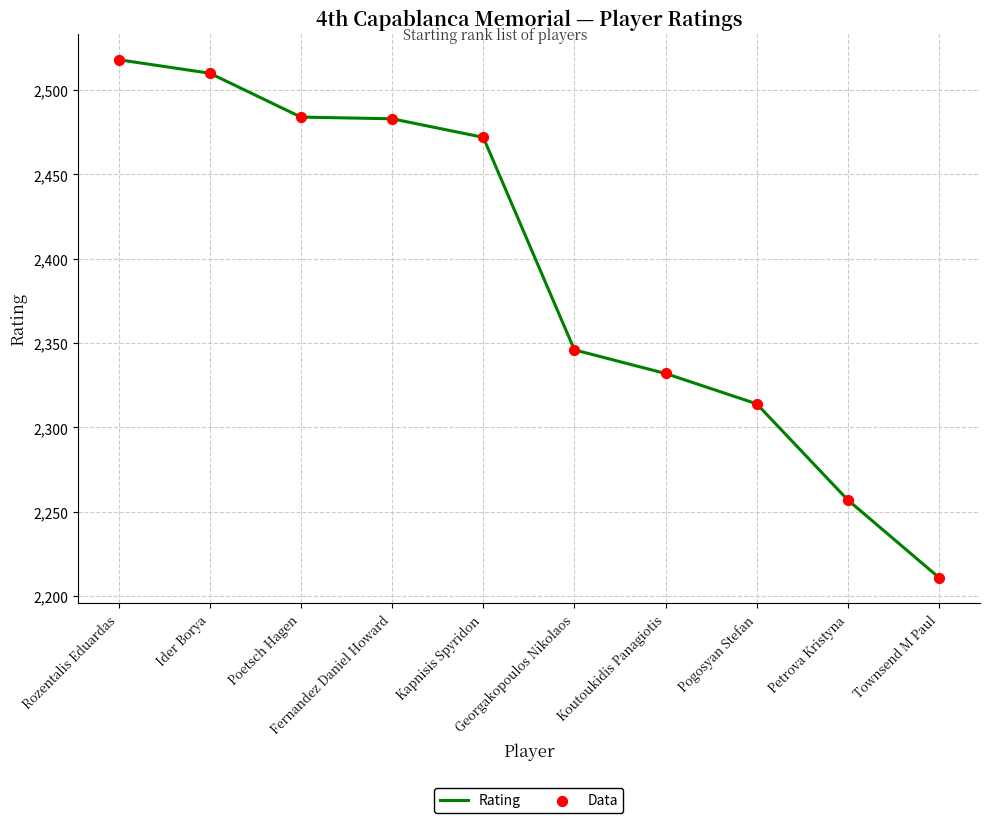

What is the maximum value shown in the chart?

2518